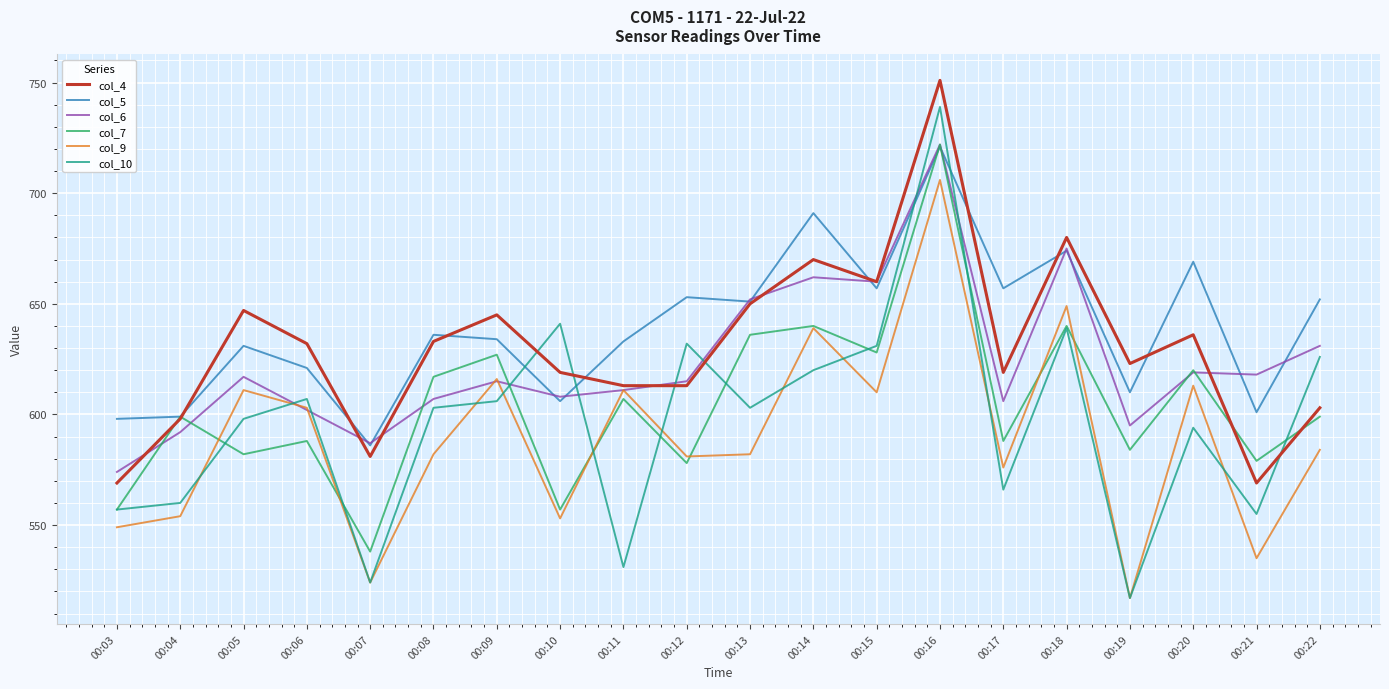

What is the total value across all series at 00:16?

4361